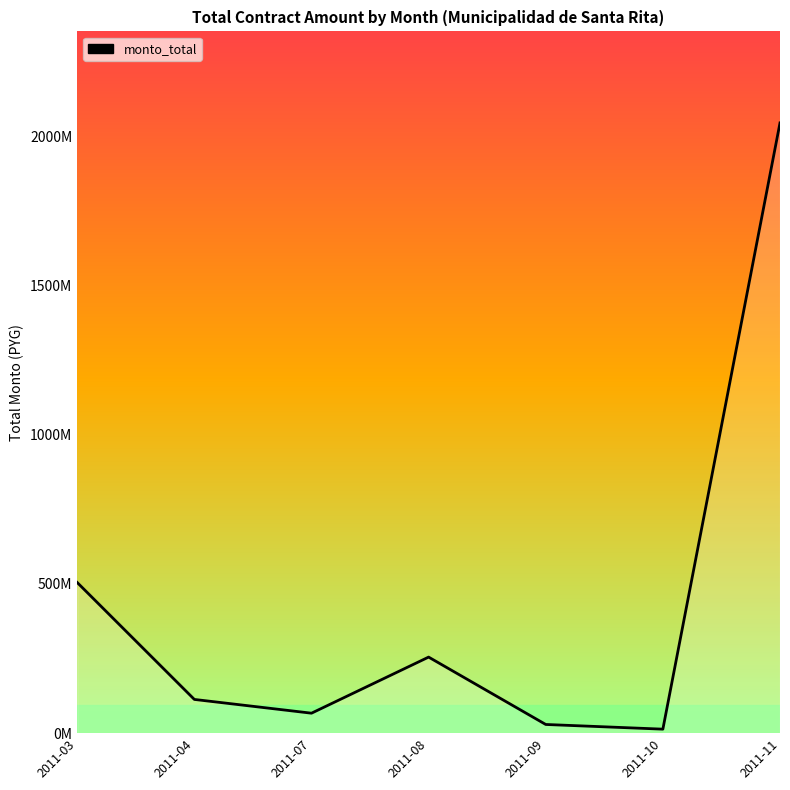

What is the greatest value displayed?

2044571055